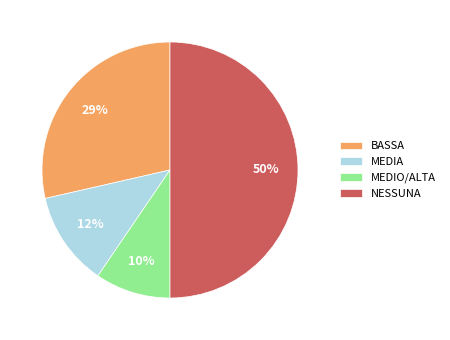

Which category has the smallest portion of the pie?

MEDIO/ALTA